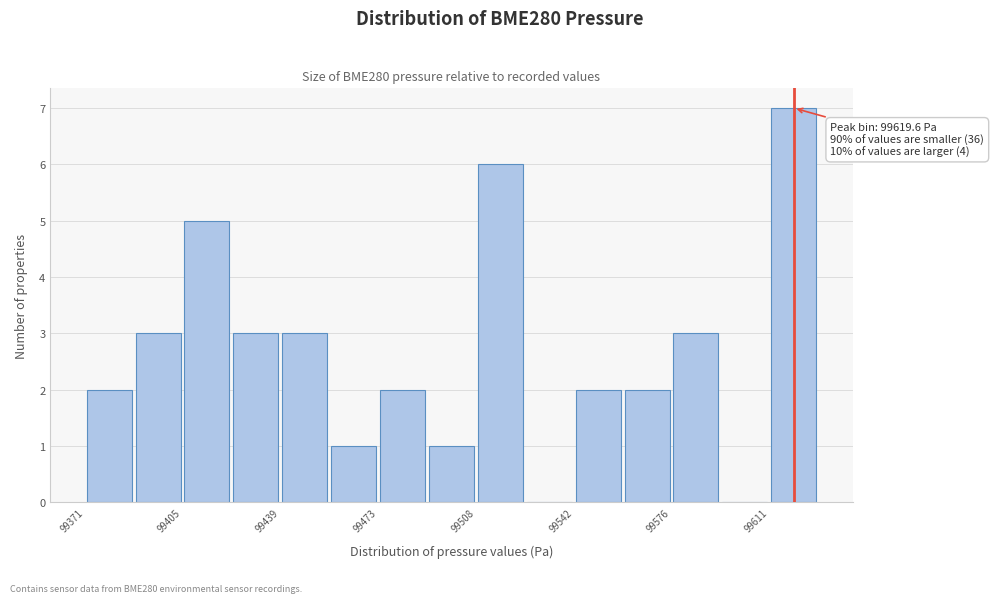

Read against the x-axis, roughly where is the centre of the tallest bar?

99620